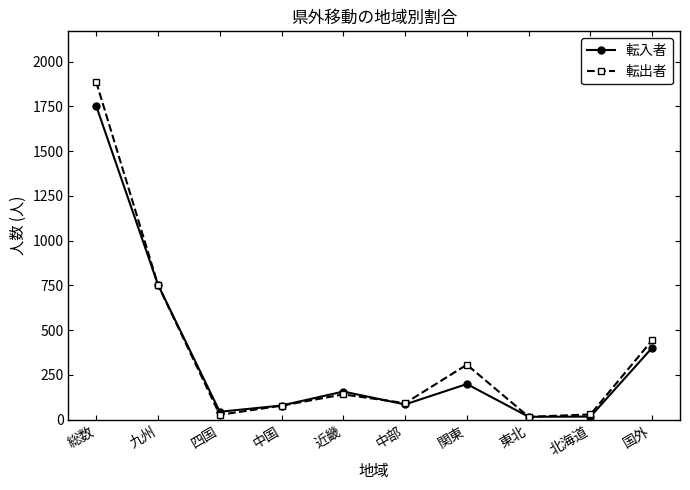

Where is 転入者 nearest to the value 884?

九州